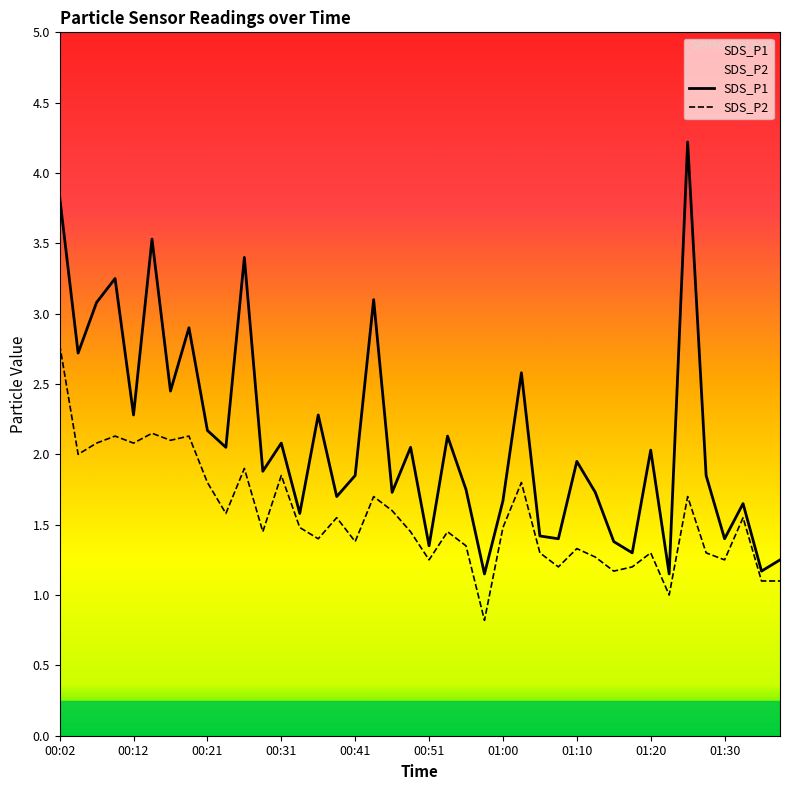

Which series has the largest range (max minus min)?

SDS_P1